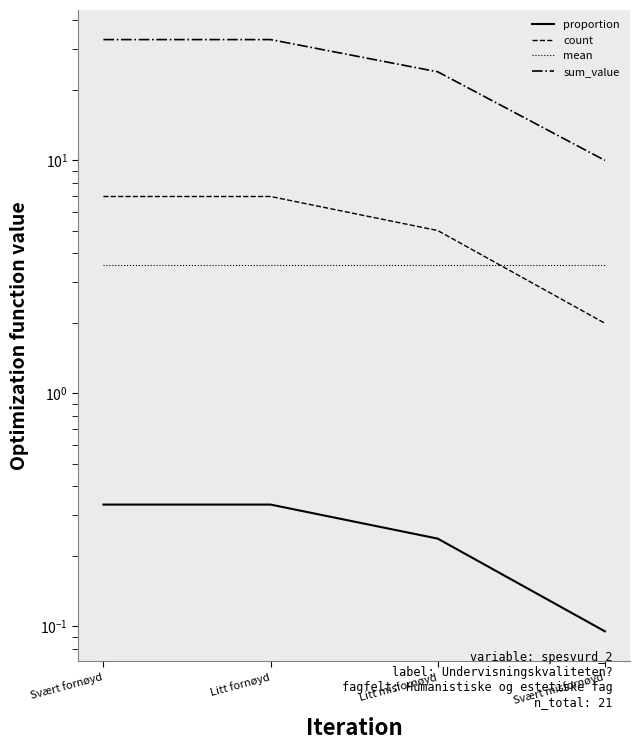

What are all the series names shown in the legend?

proportion, count, mean, sum_value